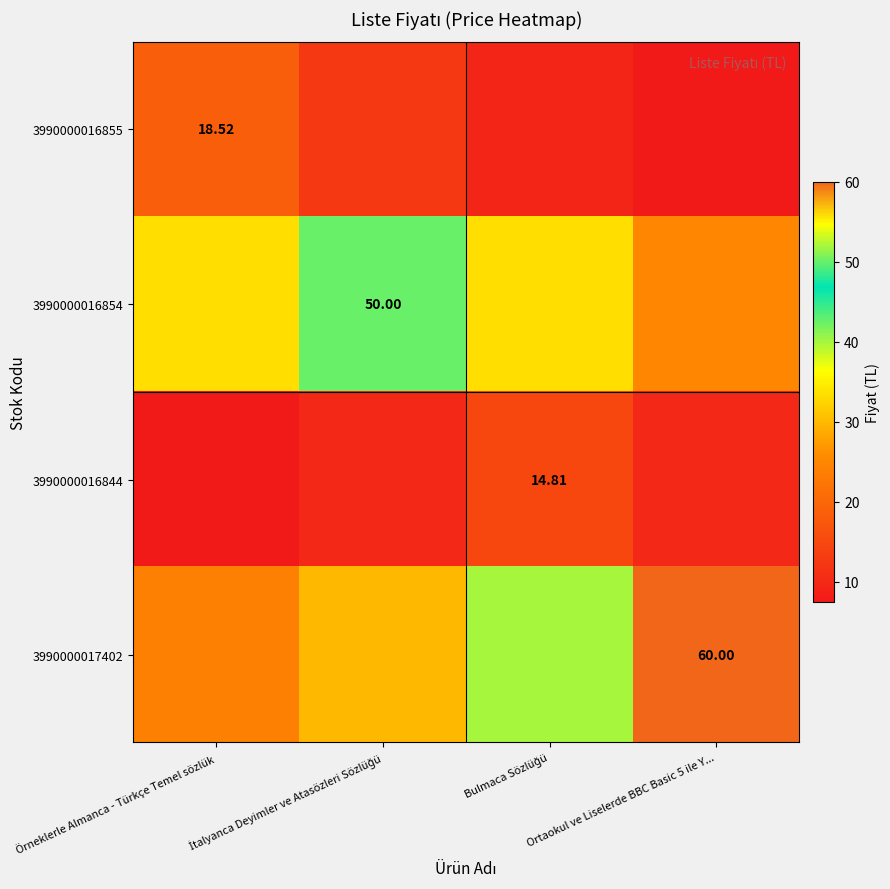

The 3990000016844 series shows 9.9 at İtalyanca Deyimler ve Atasözleri Sözlüğü. True or false?

True